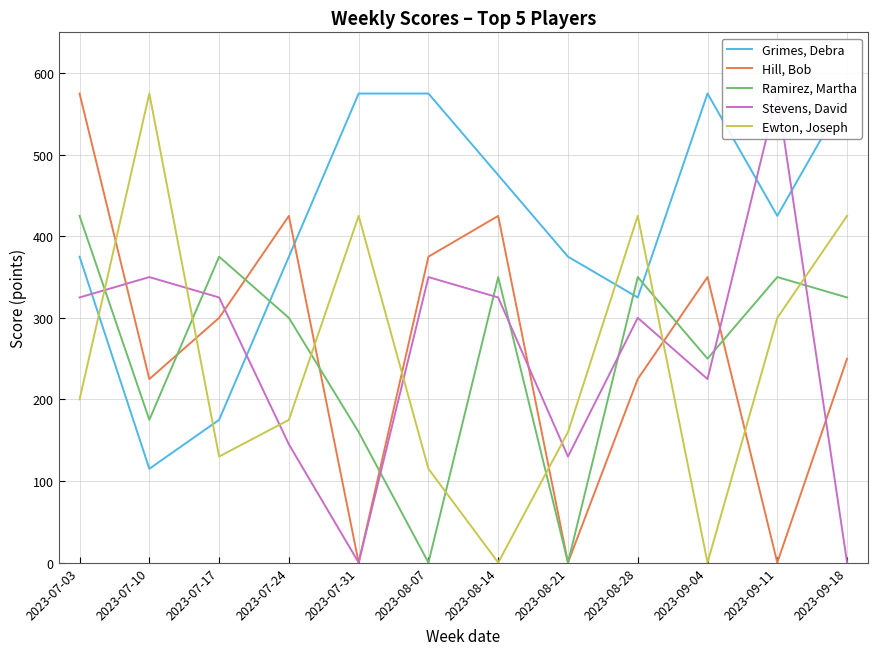

Which series has the largest range (max minus min)?

Hill, Bob